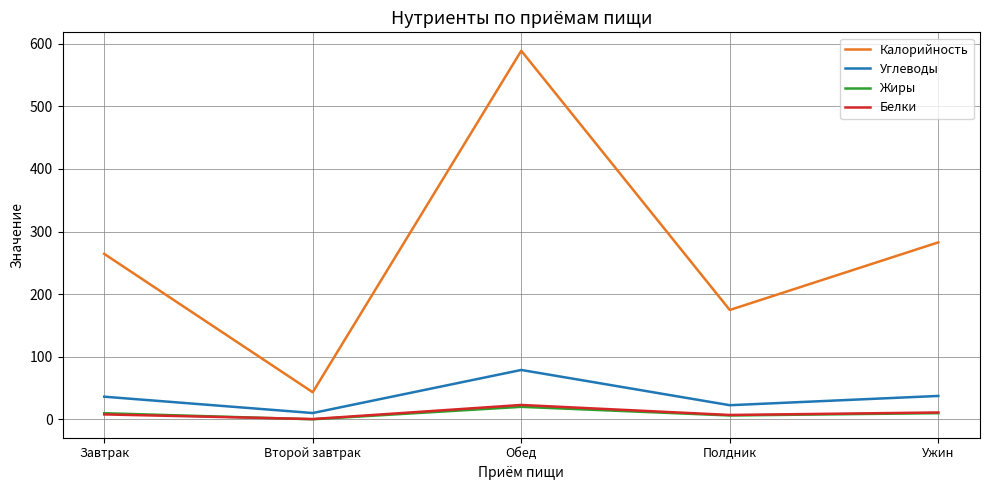

What is the sum of all Калорийность values?

1353.7